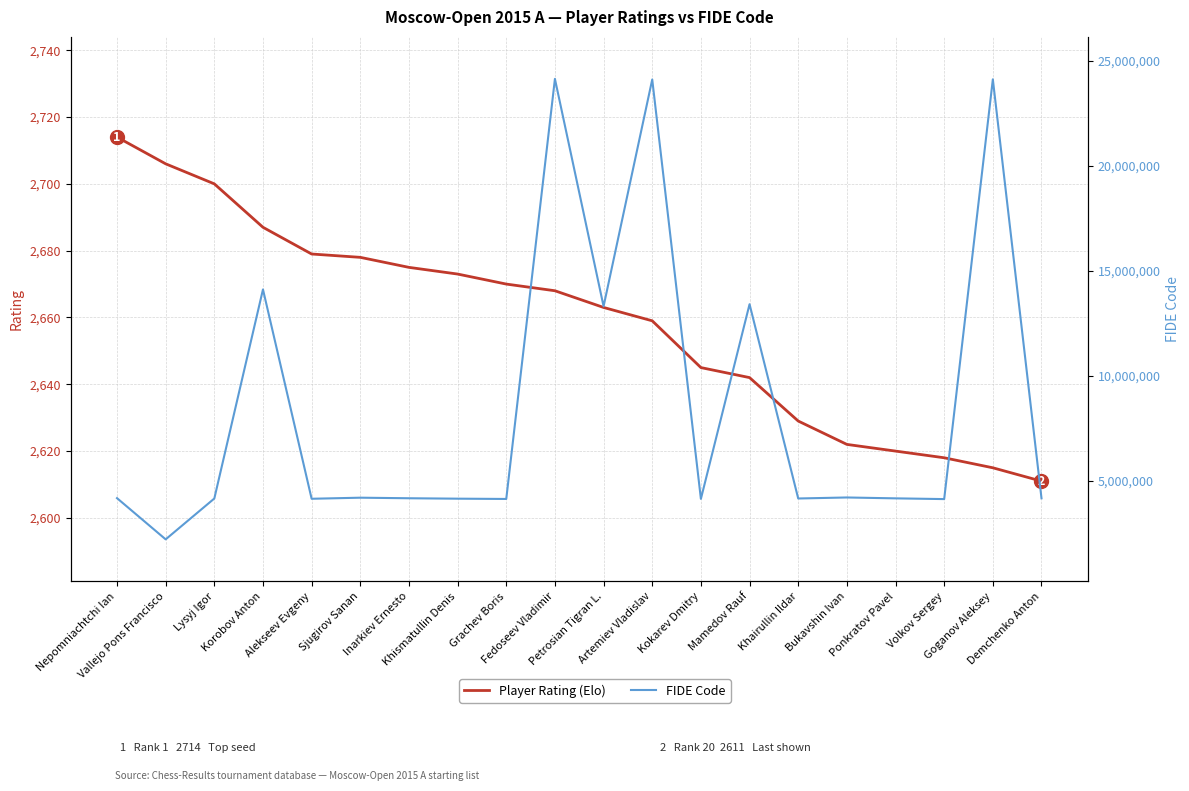

Reading left to right, list all the values displayed in this chart.

Player Rating (Elo): 2714	2706	2700	2687	2679	2678	2675	2673	2670	2668	2663	2659	2645	2642	2629	2622	2620	2618	2615	2611
FIDE Code: 4168119	2205530	4150120	14105730	4138147	4189302	4162722	4142578	4129199	24130737	13301616	24101605	4132181	13401653	4151348	4199758	4157800	4122763	24109959	4160258